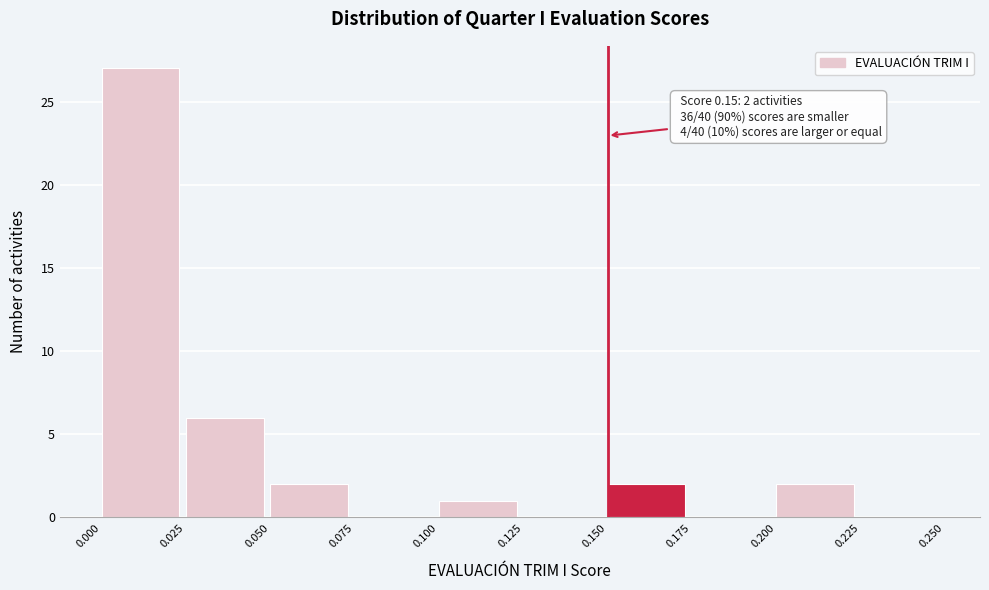

Which range on the x-axis has the tallest bar?

0.000 to 0.025